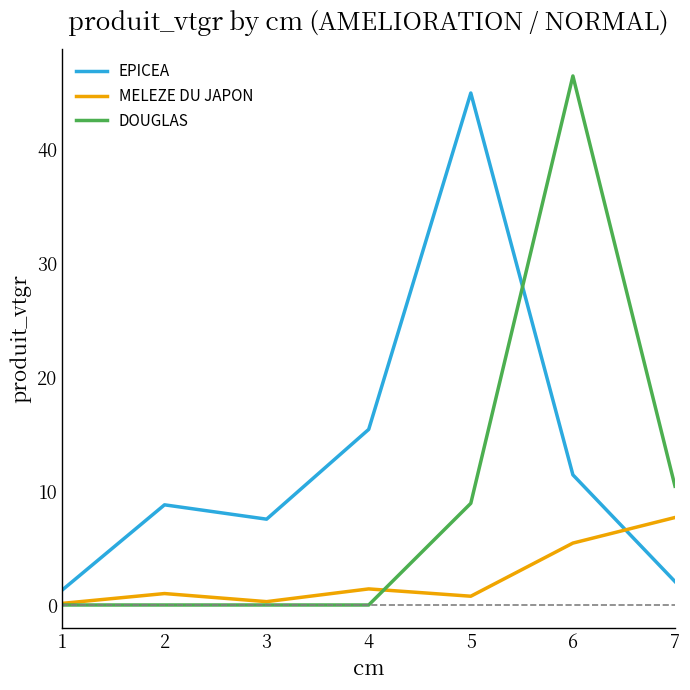

What is the highest value of the DOUGLAS series?

46.5